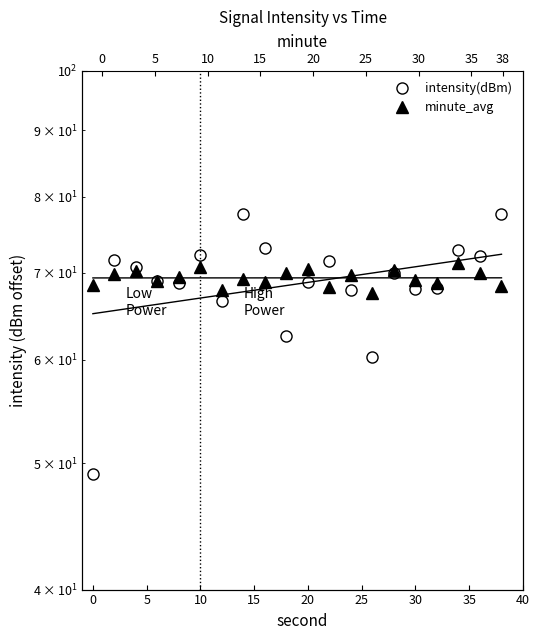

What is the value of the intensity(dBm) point at the 3rd from the left?

70.7